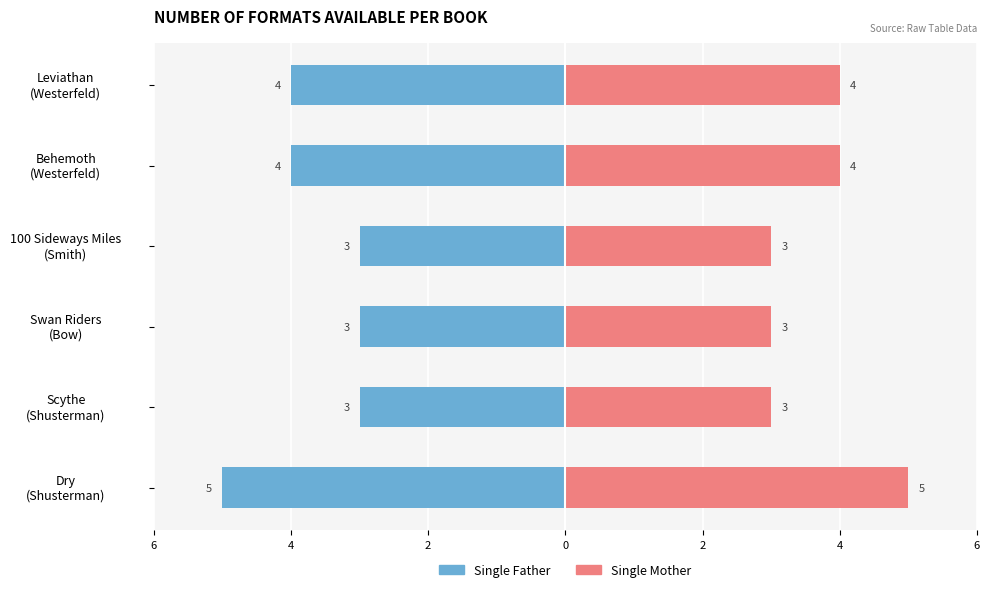

Where is Single Father nearest to the value -4?

Behemoth (Westerfeld)